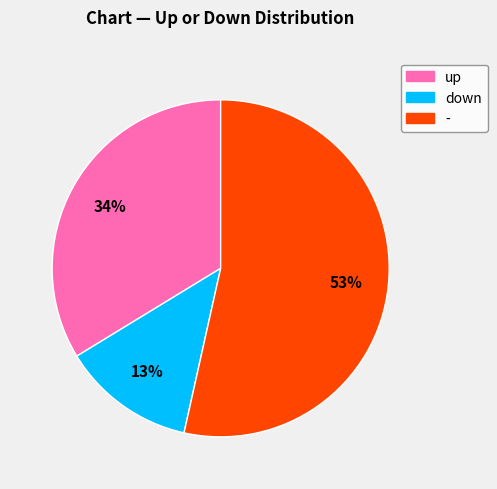

To the nearest percent, what is the combined percentage of - and down?

66%